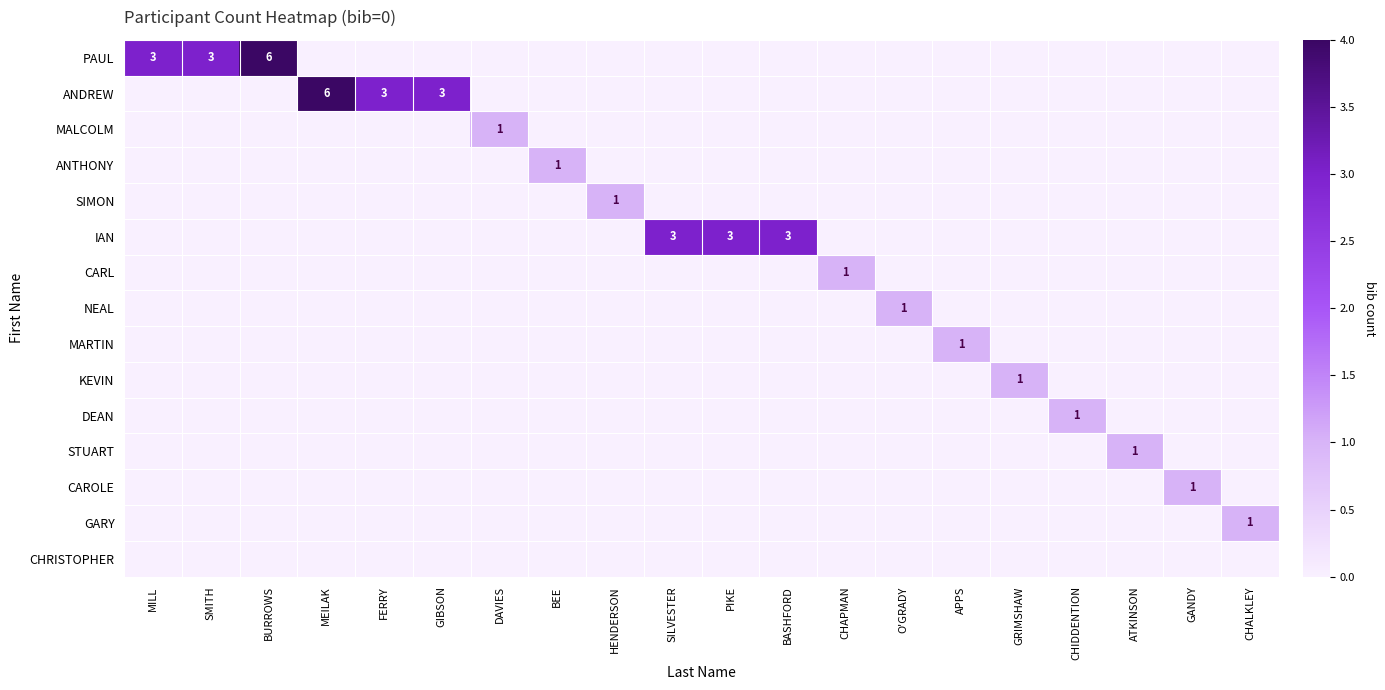

True or false: IAN has a value of 3 at PIKE.

True